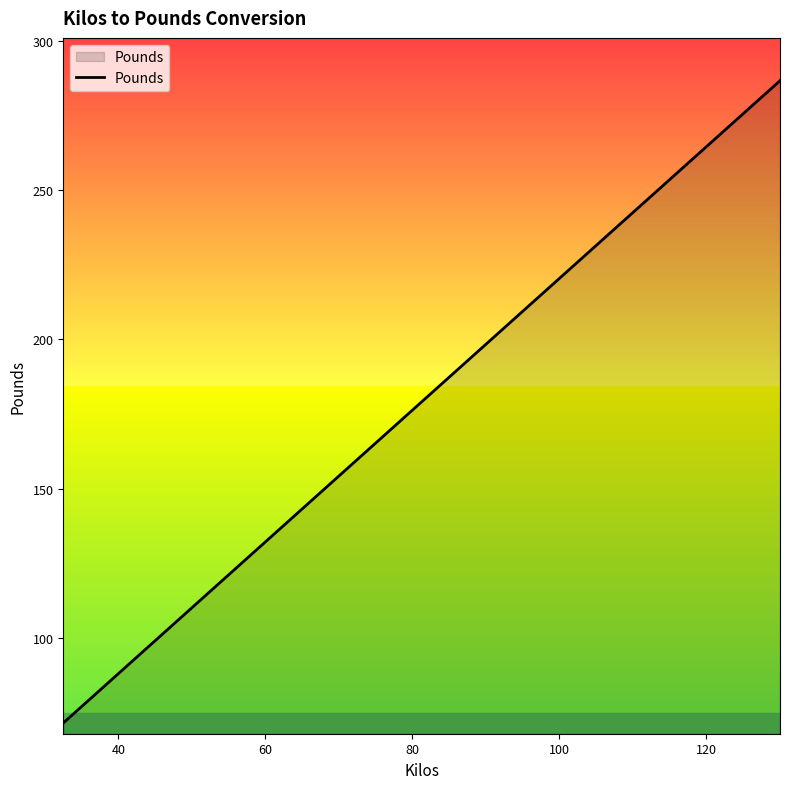

What is the smallest value displayed?

71.7